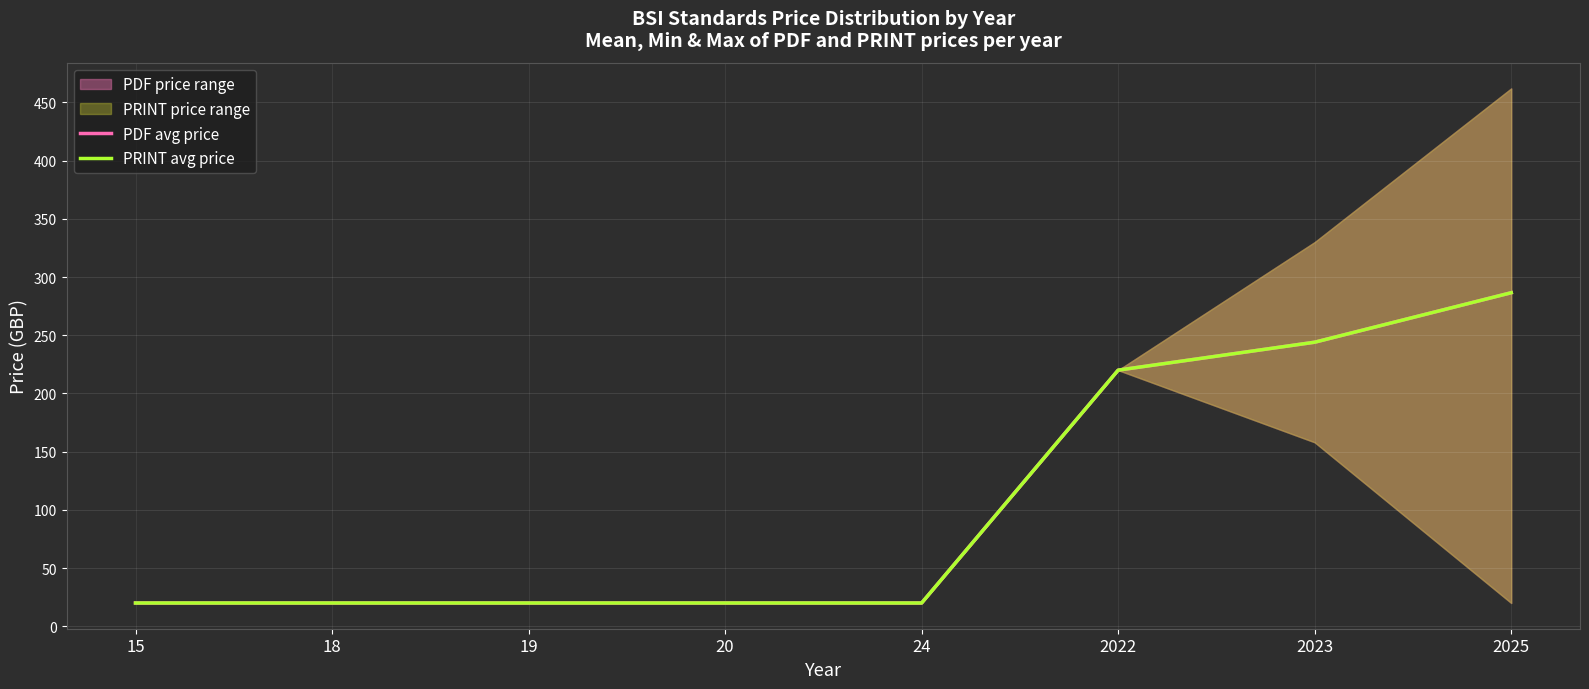

Which series has the largest range (max minus min)?

PDF avg price